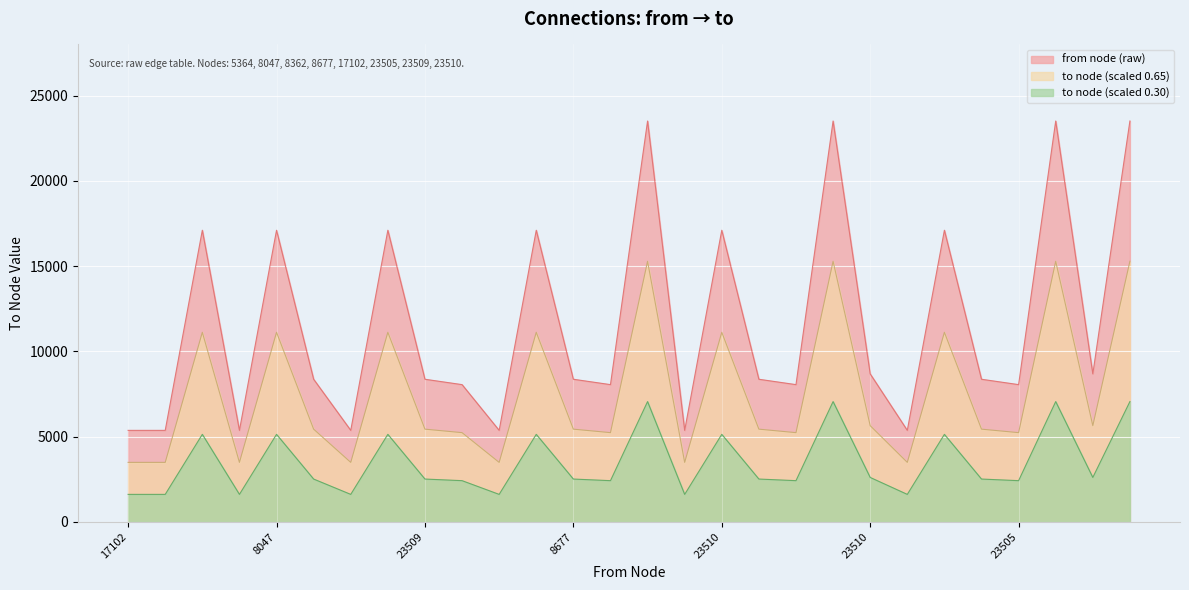

Reading left to right, what are all the values shown in this chart?

5364	5364	17102	5364	17102	8362	5364	17102	8362	8047	5364	17102	8362	8047	23509	5364	17102	8362	8047	23509	8677	5364	17102	8362	8047	23509	8677	23510